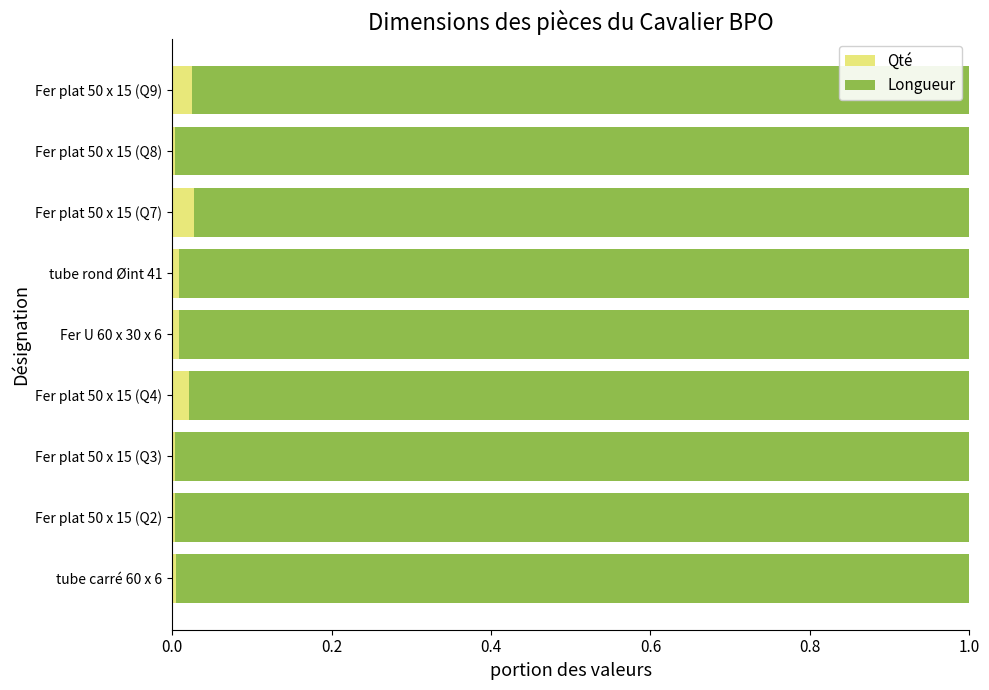

The Qté series shows 0.0 at Fer plat 50 x 15 (Q8). True or false?

True